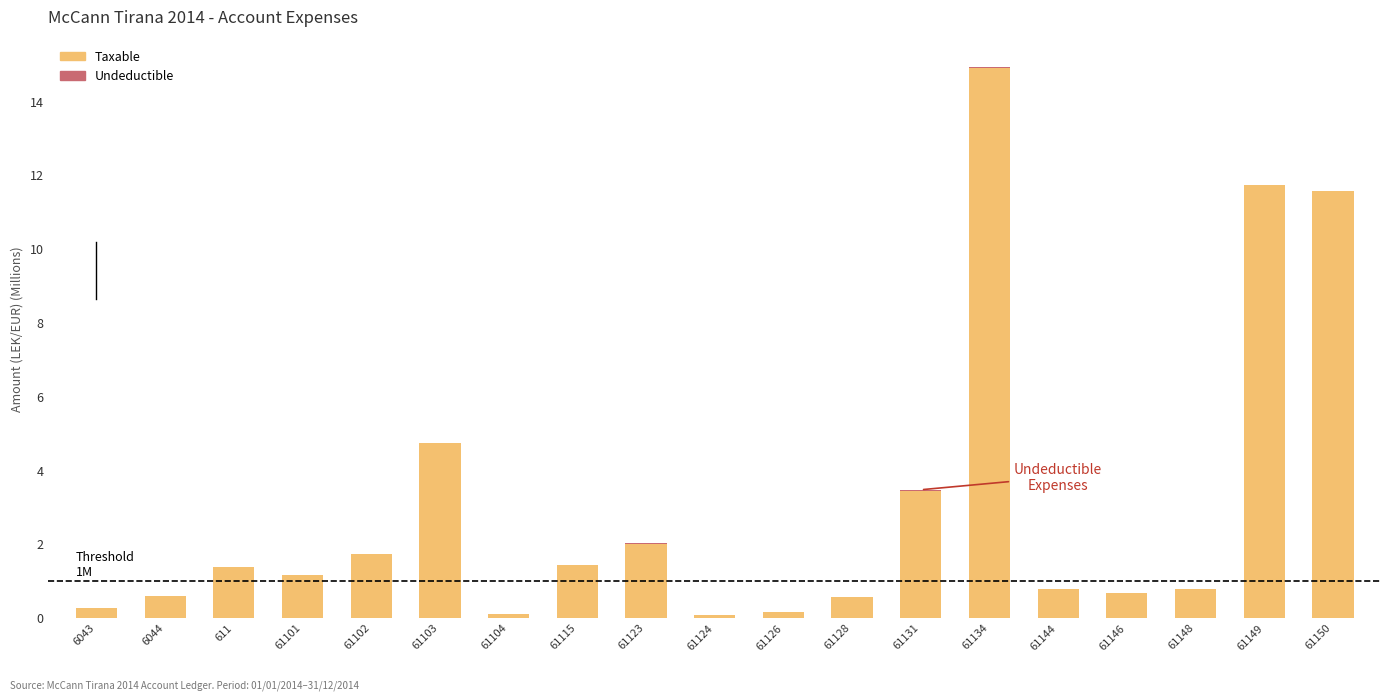

What is the maximum value for Taxable?

14.9